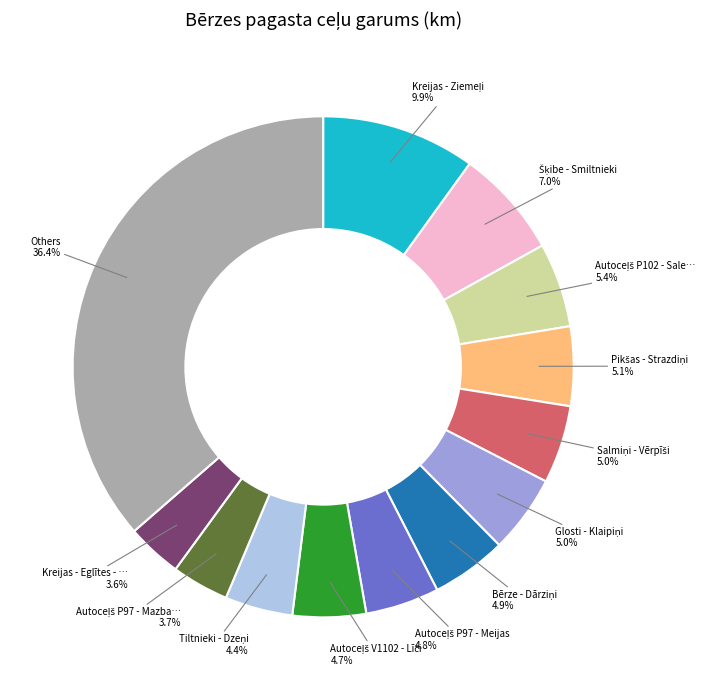

Is there a majority slice in this chart?

No